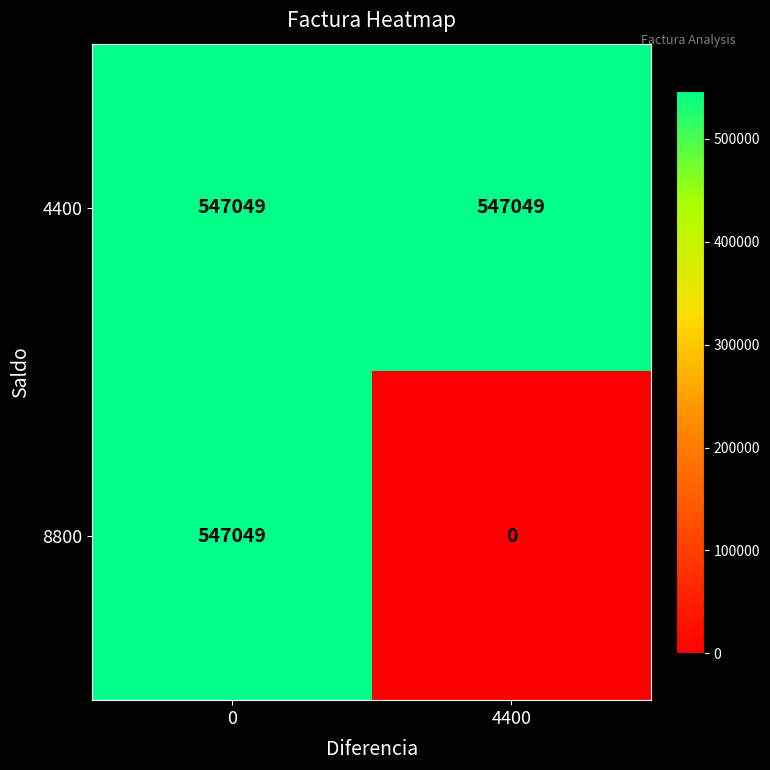

Rank the series by their average value, from lowest to highest.

8800, 4400